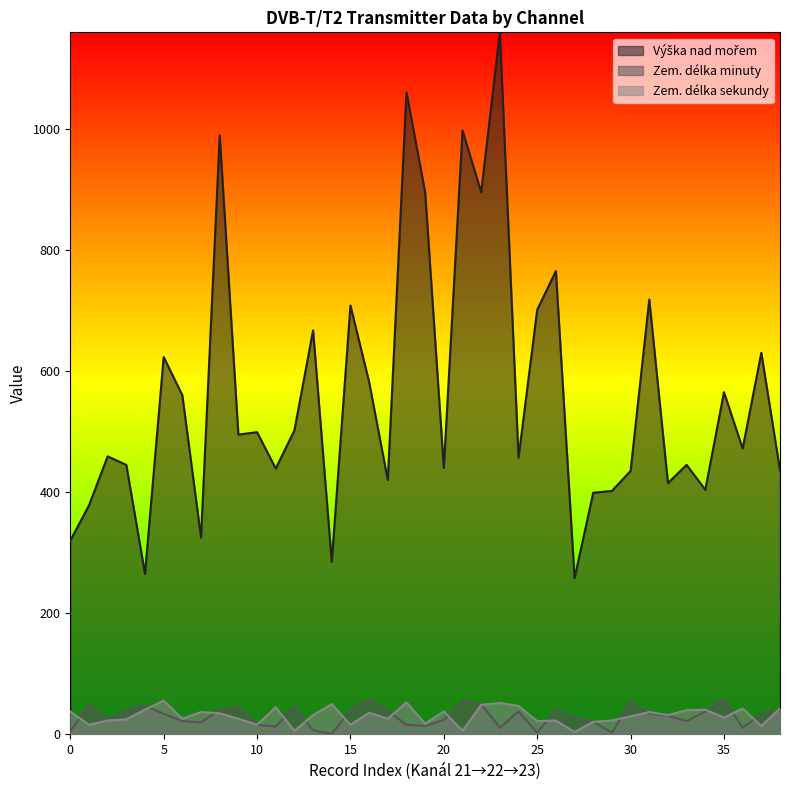

The value of Zem. délka minuty at 21 is 0. True or false?

False